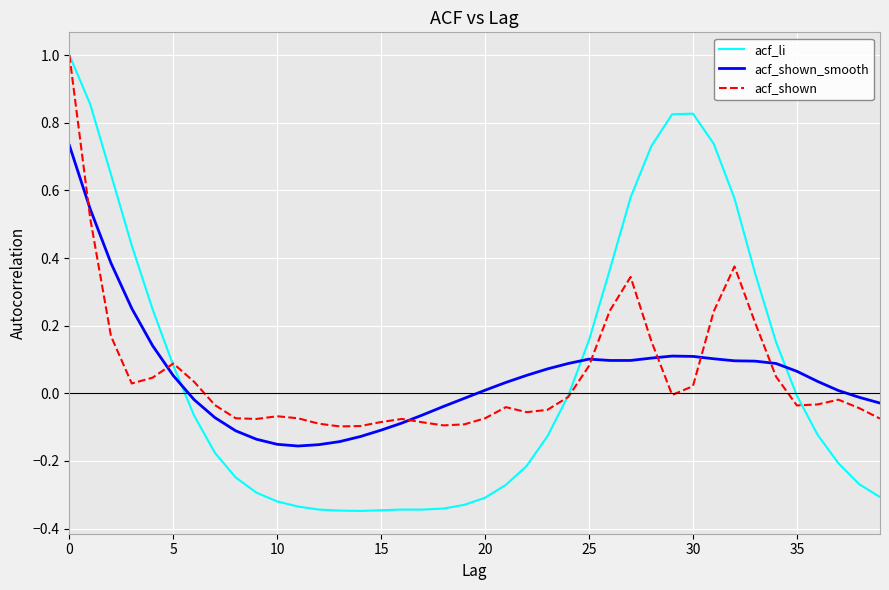

What is the maximum value shown in the chart?

1.0